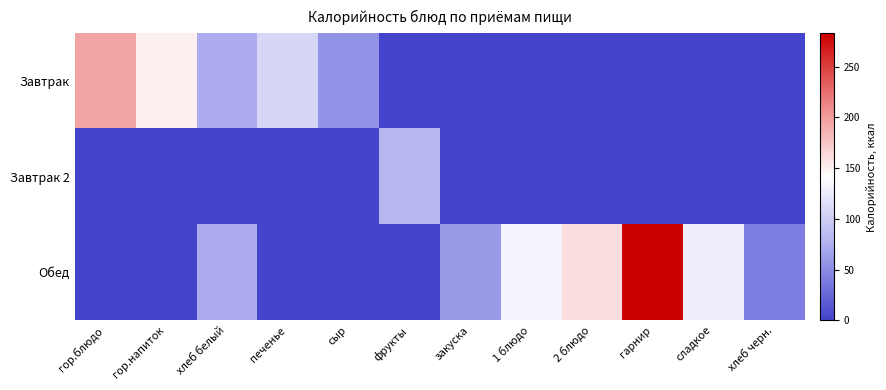

Which series changed the most between гор.напиток and хлеб черн.?

Завтрак